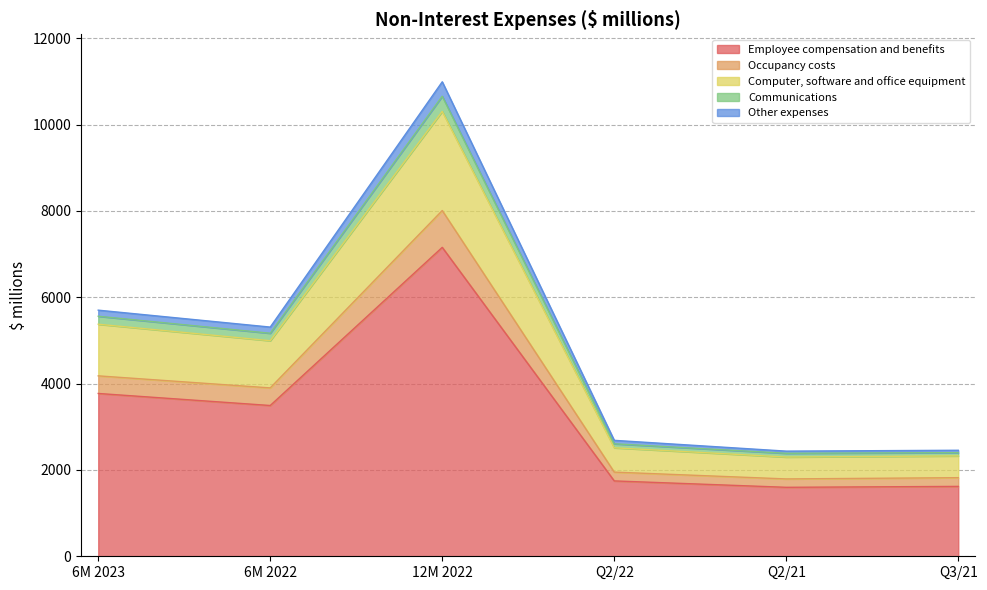

Which has a higher value, 12M 2022 or Q2/22?

12M 2022